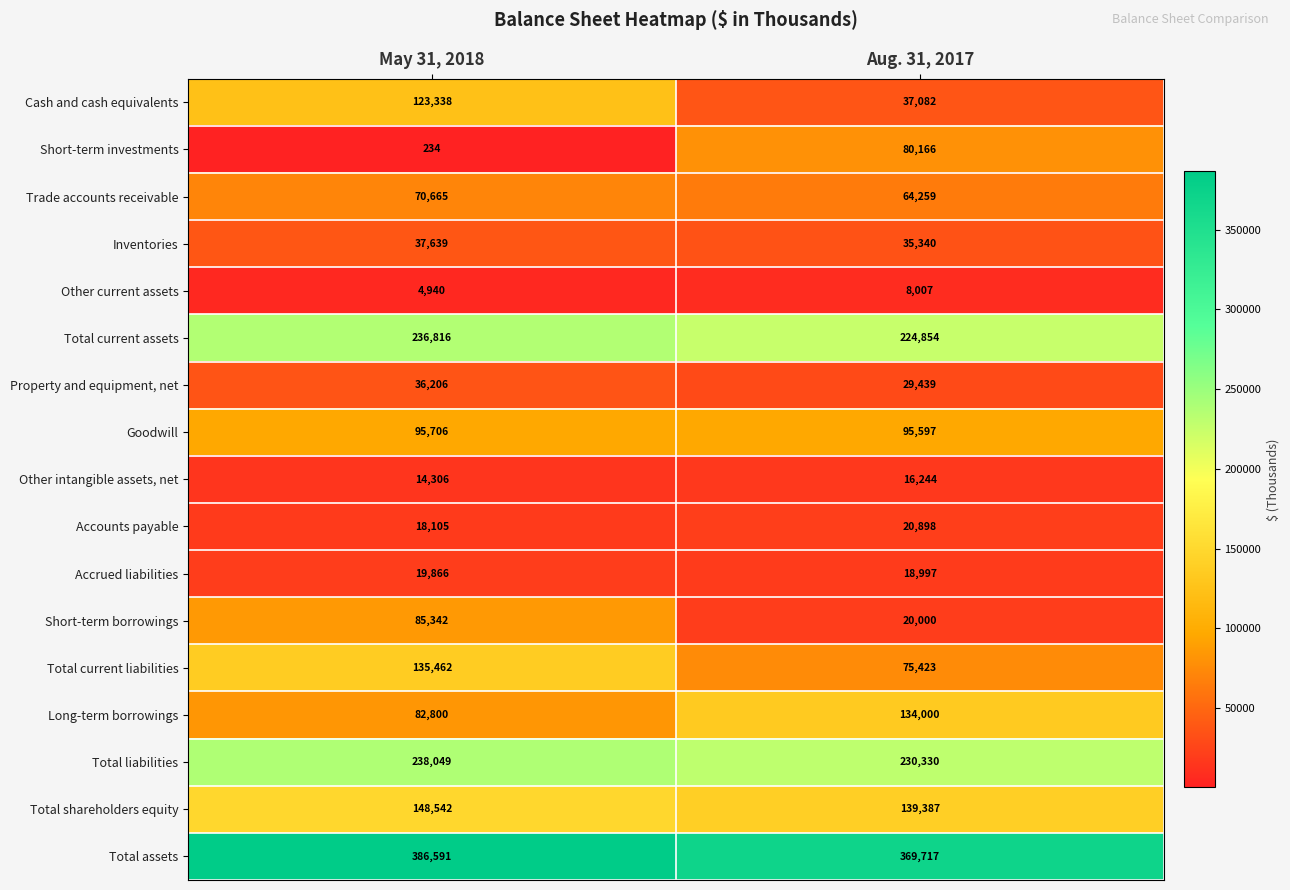

Which series has the largest range (max minus min)?

Cash and cash equivalents